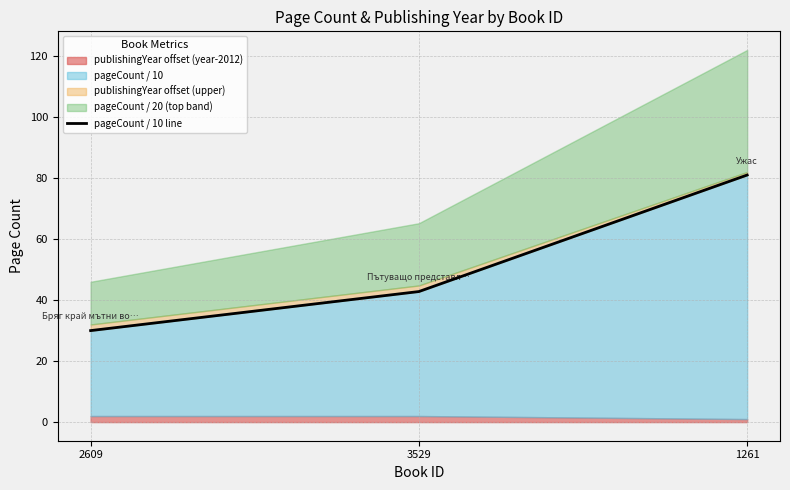

What is the change in value from 2609 to 1261?

+51.0